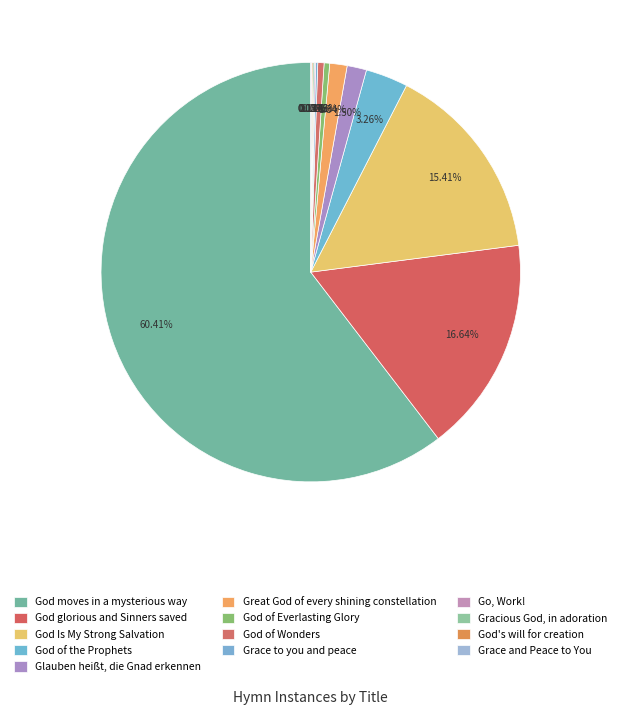

What is the largest slice in the pie chart?

God moves in a mysterious way